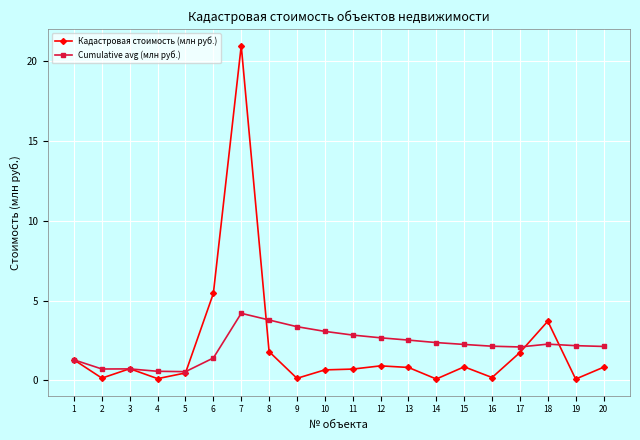

True or false: Cumulative avg (млн руб.) has more than 1 points higher than both neighbors.

True